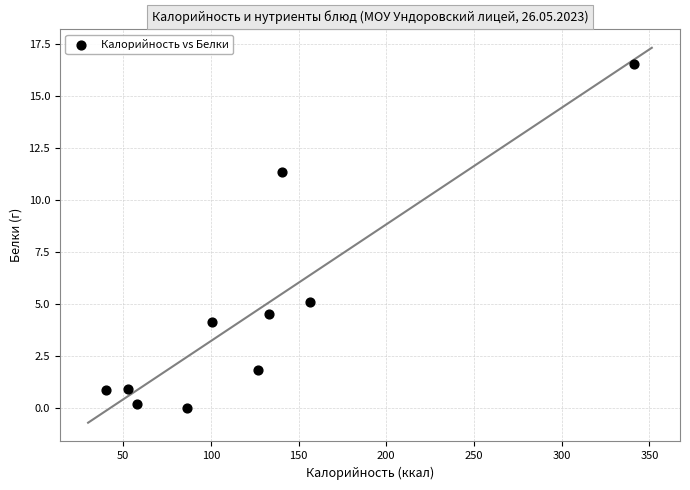

What Y value in the scatter plot is closest to 8?

5.1